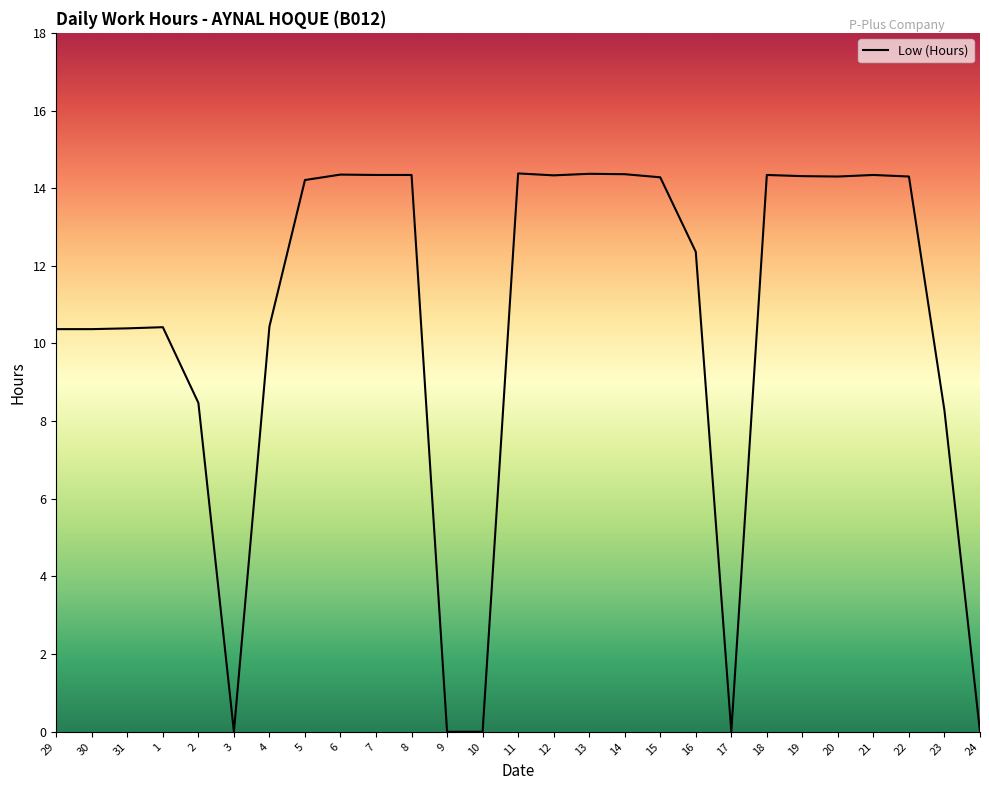

What position from the right is 18?

7